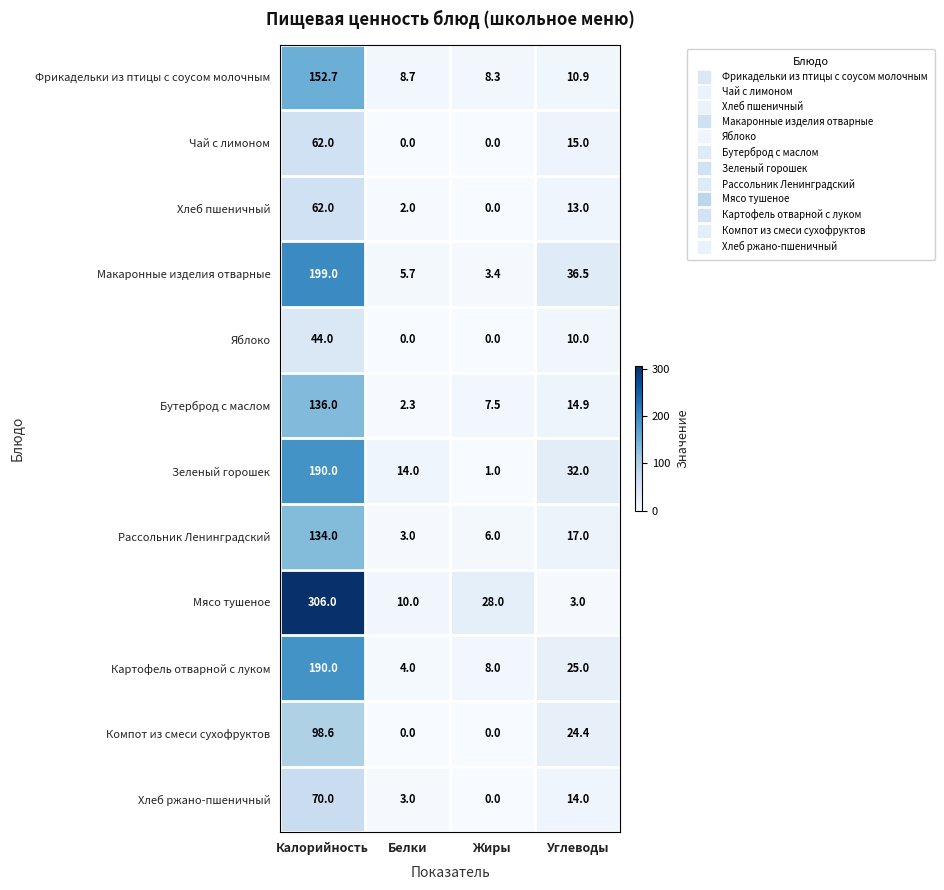

Where does the Рассольник Ленинградский series first go above 17?

Калорийность